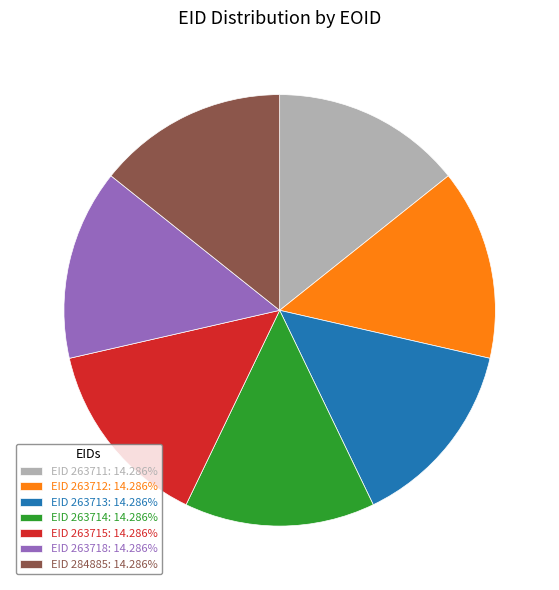

How many slices are in this pie chart?

7